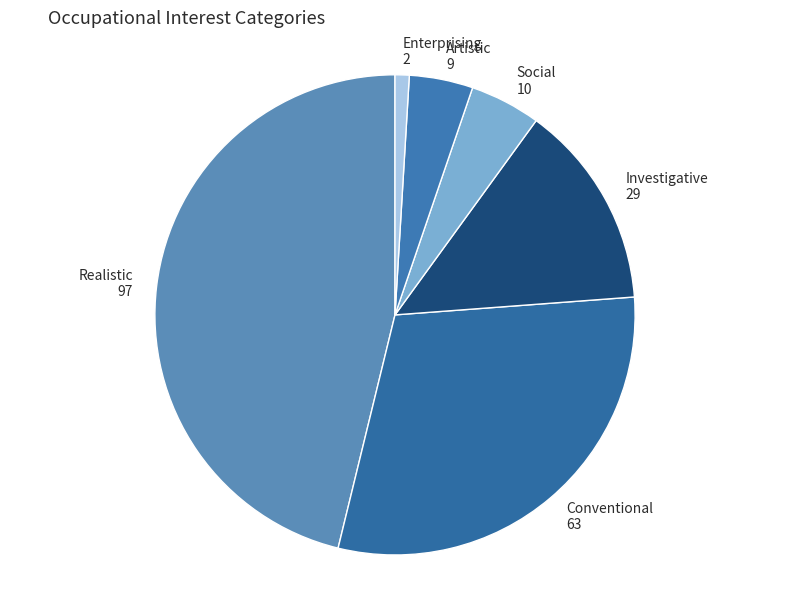

Is it true that Artistic is 4% of the pie?

True